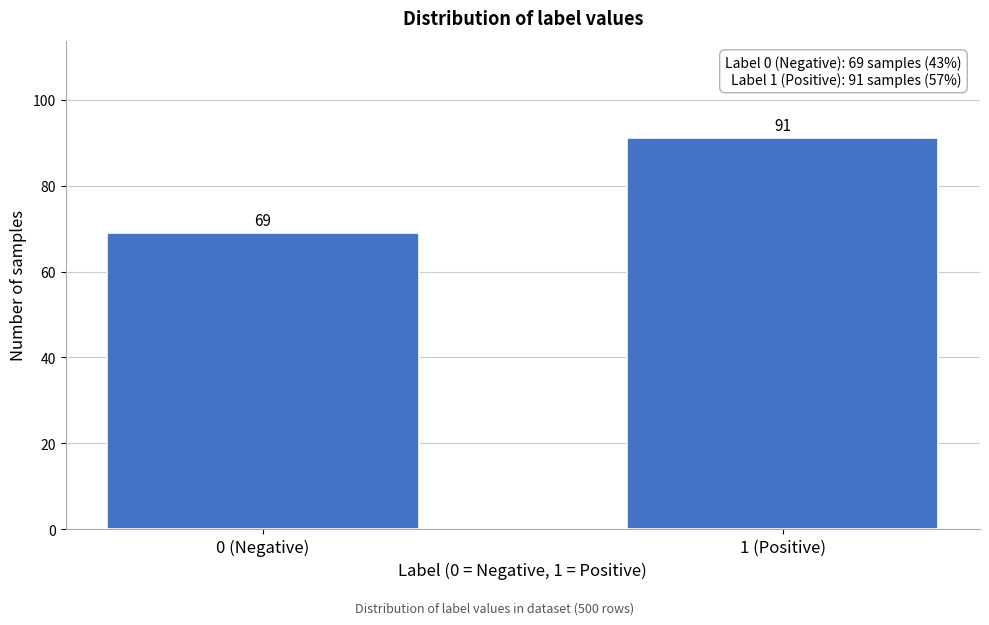

Reading right to left, list all the values displayed in this chart.

91	69